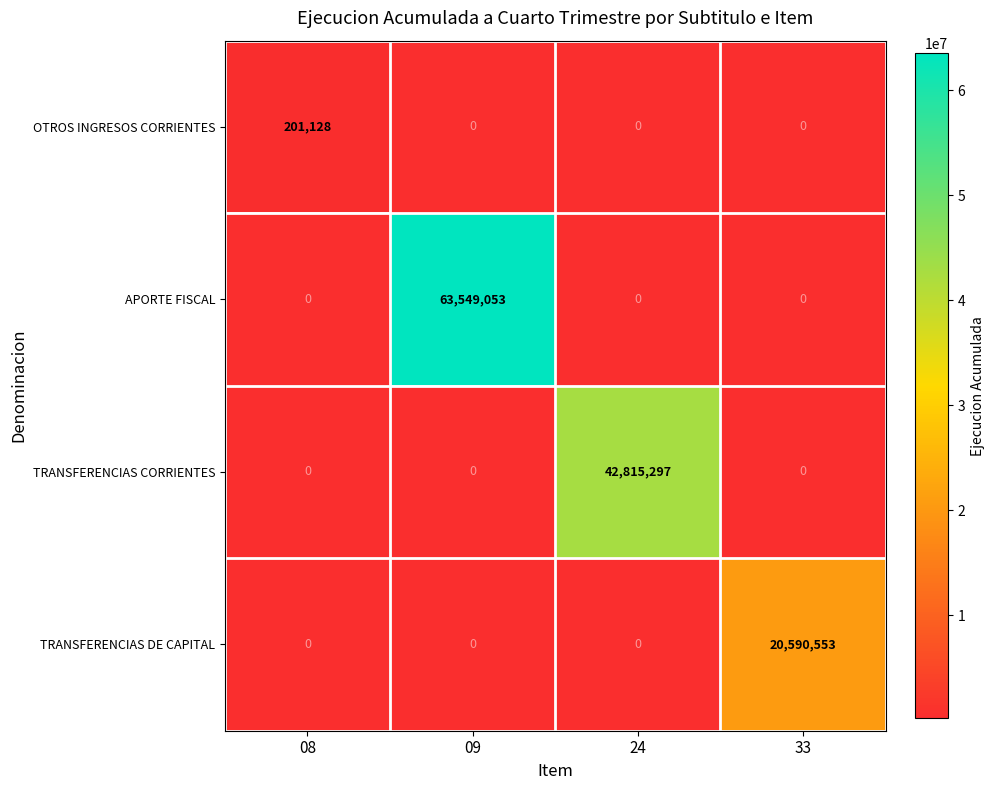

Which has a higher value, 08 or 33?

33